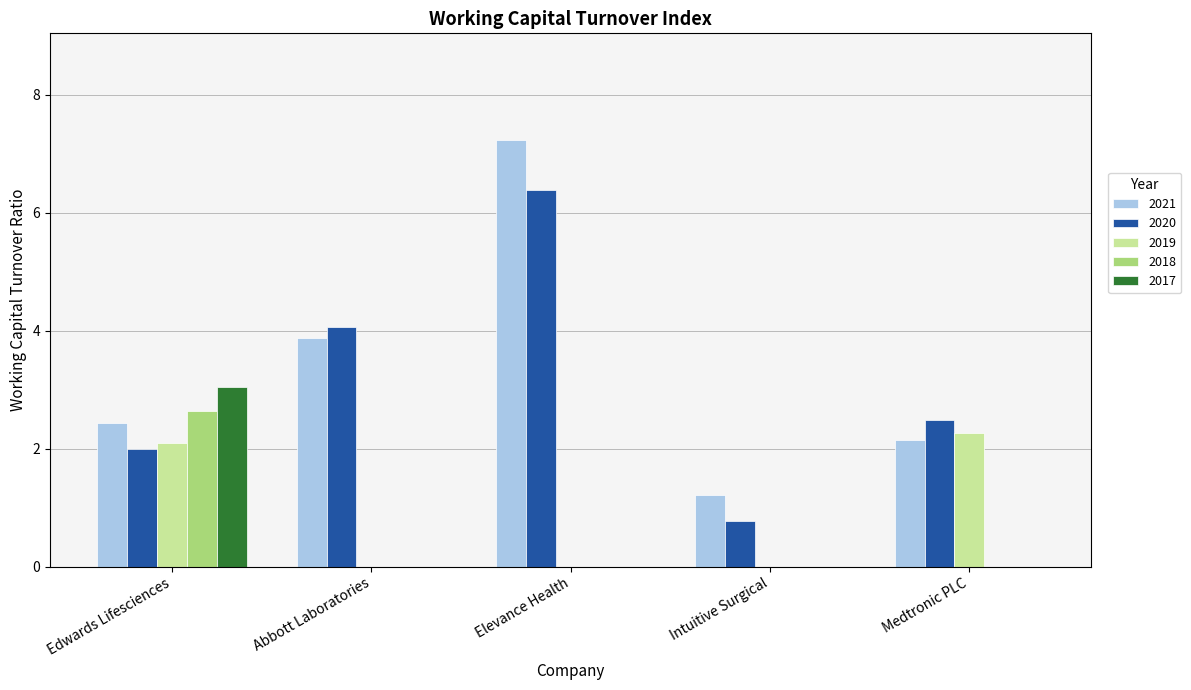

What is the highest value of the 2018 series?

2.6